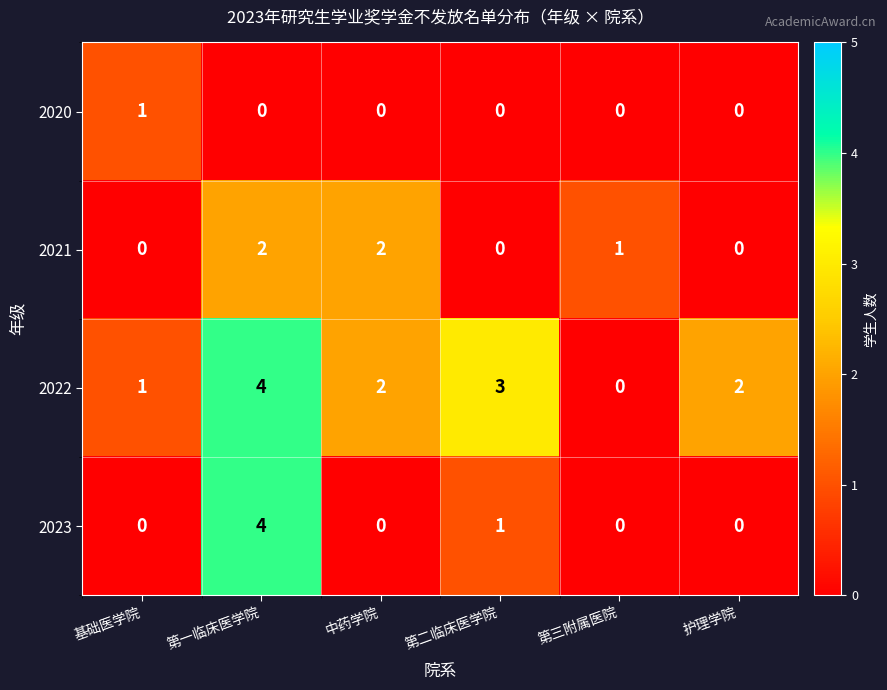

What is the sum of the 2022 values at 第二临床医学院 and 基础医学院?

4